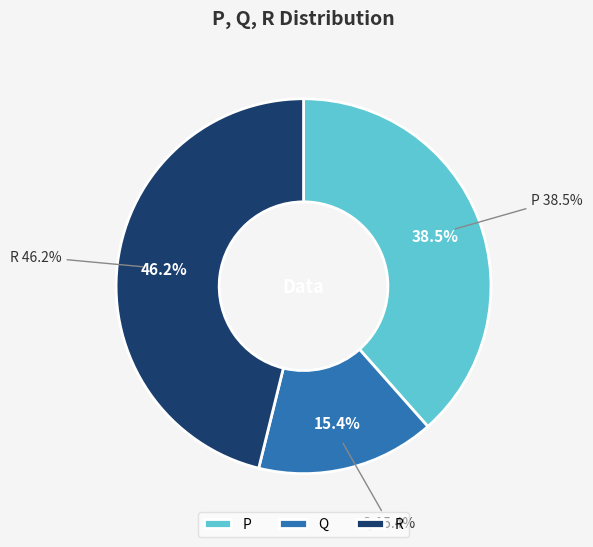

Is it true that R is 53% of the pie?

False